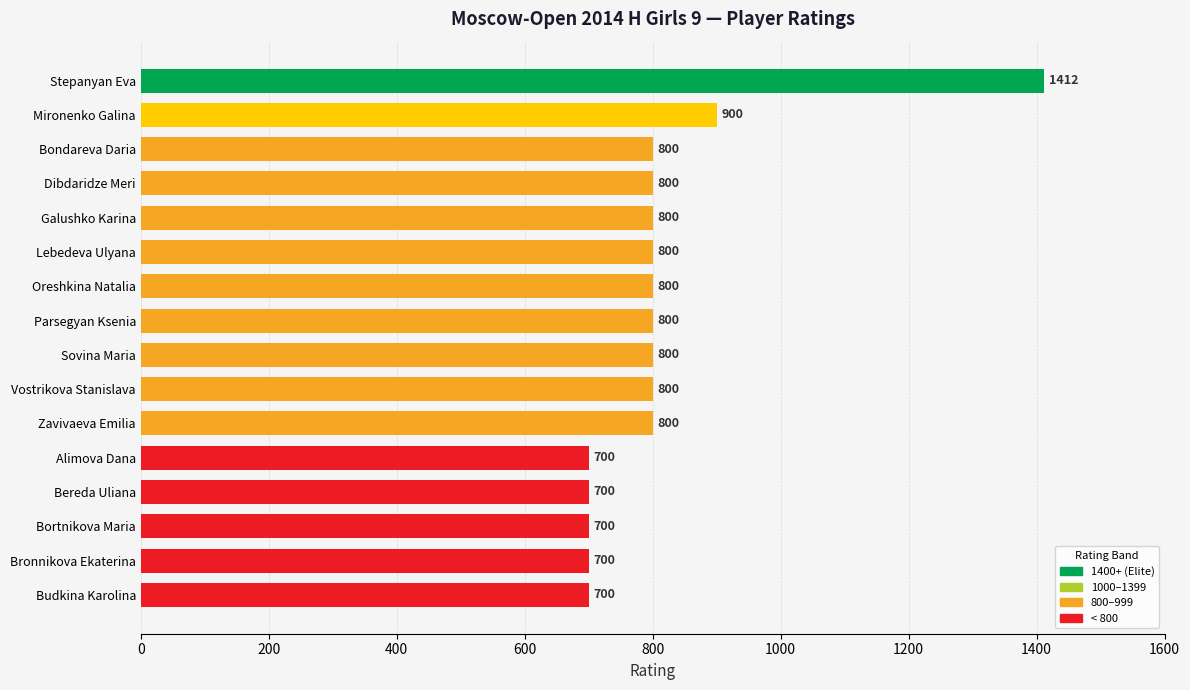

How many bars are there in total?

16